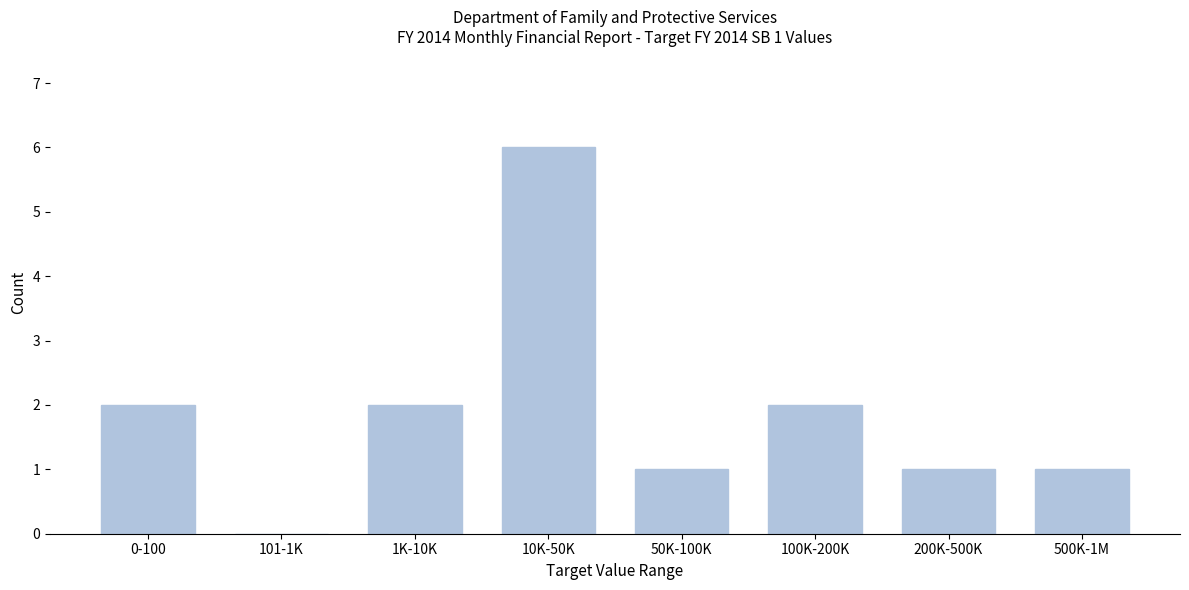

Reading right to left, what are all the values shown in this chart?

500K-1M=1	200K-500K=1	100K-200K=2	50K-100K=1	10K-50K=6	1K-10K=2	101-1K=0	0-100=2